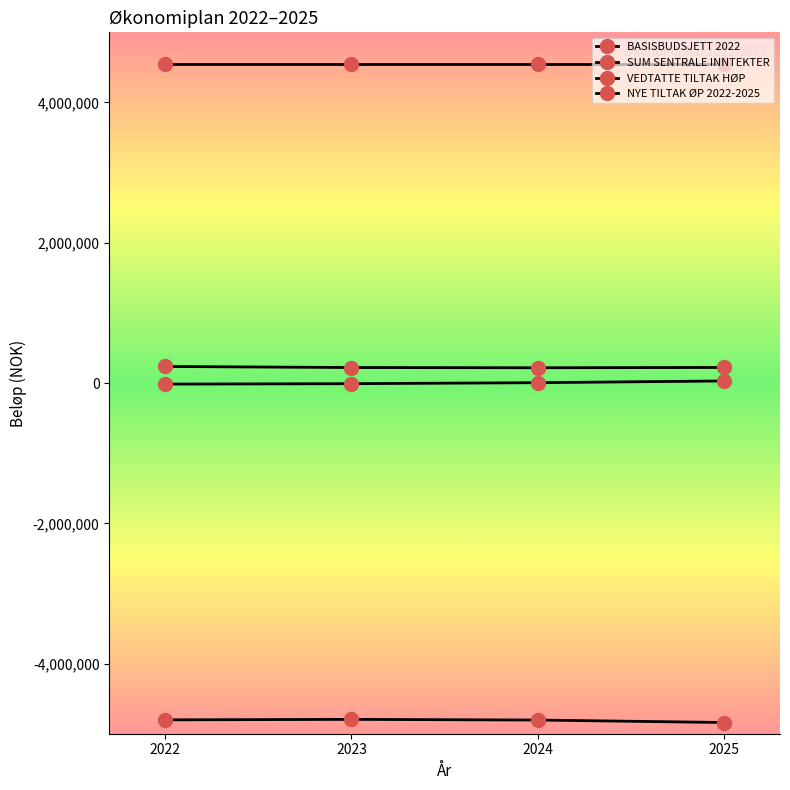

Between 2022 and 2023, which series saw the biggest shift?

NYE TILTAK ØP 2022-2025